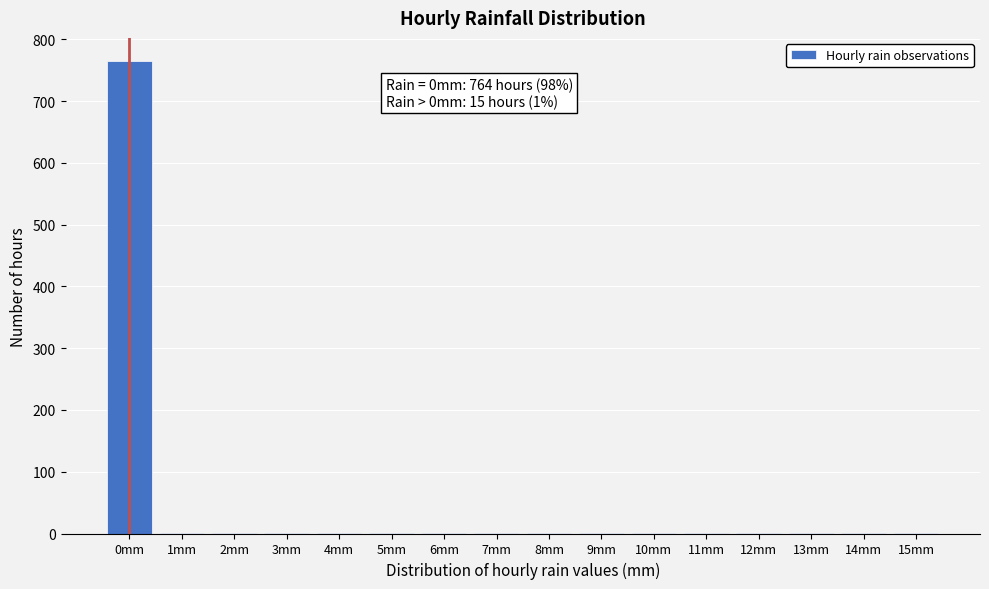

Reading left to right, what are all the values shown in this chart?

0mm=764	1mm=1	2mm=1	3mm=1	4mm=1	5mm=1	6mm=1	7mm=1	8mm=1	9mm=1	10mm=1	11mm=1	12mm=1	13mm=1	14mm=1	15mm=1